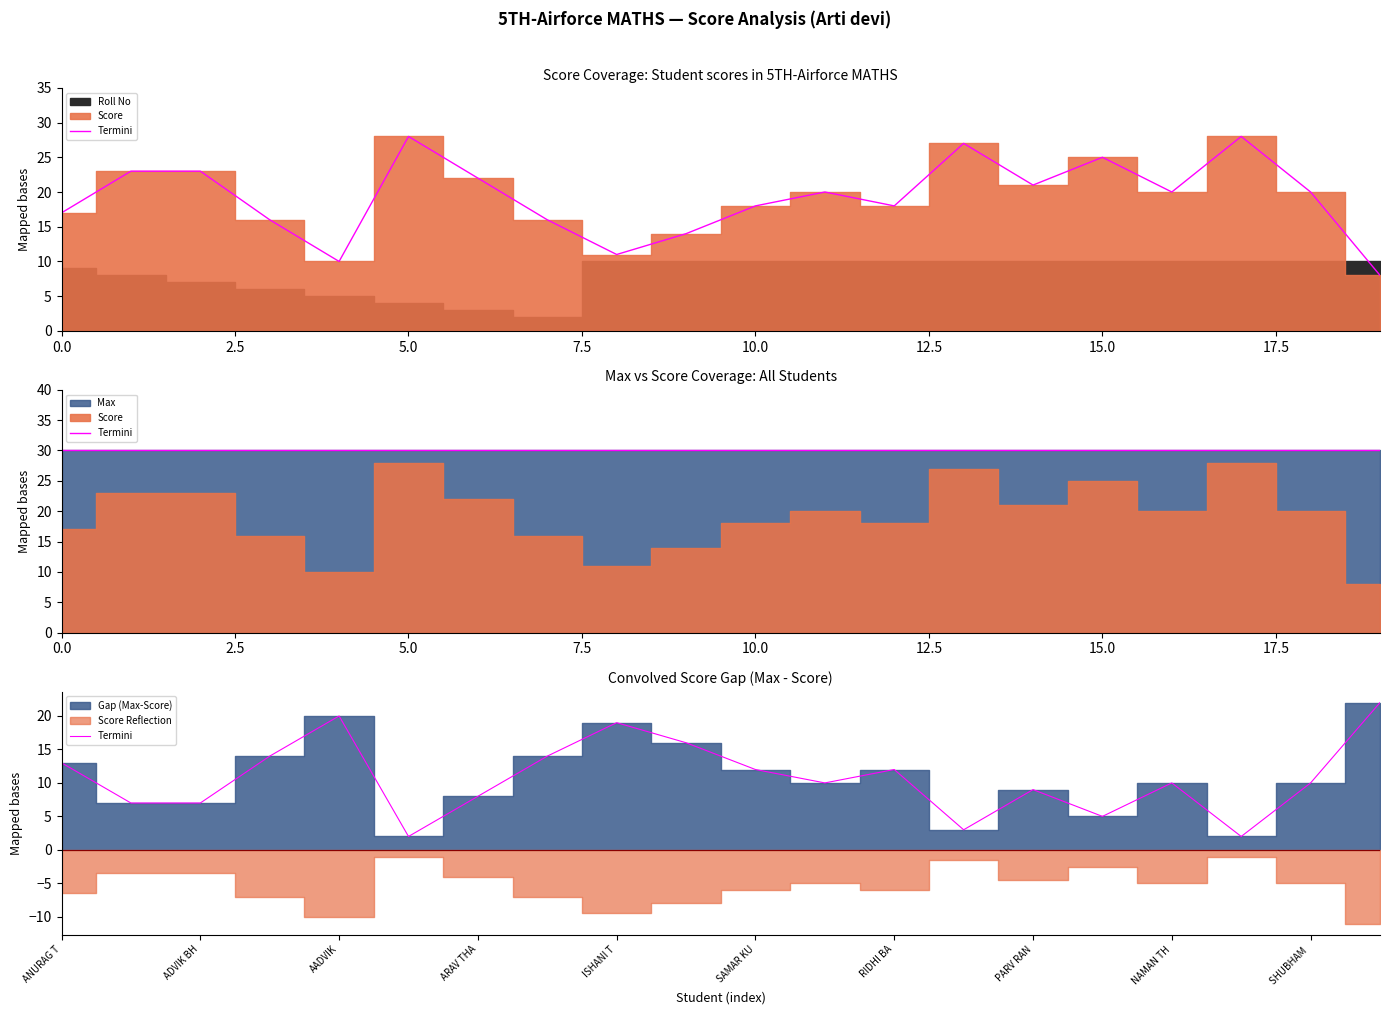

Reading left to right, transcribe all the data shown in this chart.

13	7	7	14	20	2	8	14	19	16	12	10	12	3	9	5	10	2	10	22